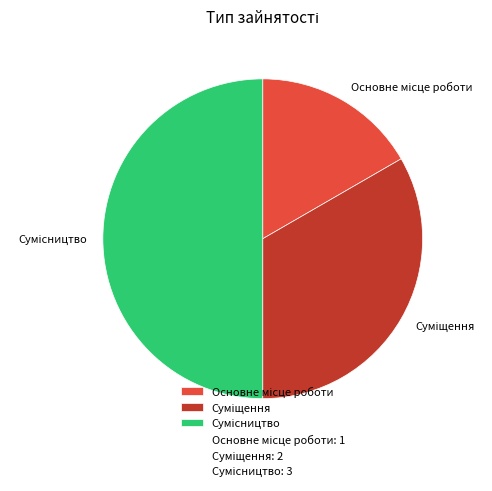

Count the number of slices in the pie.

3